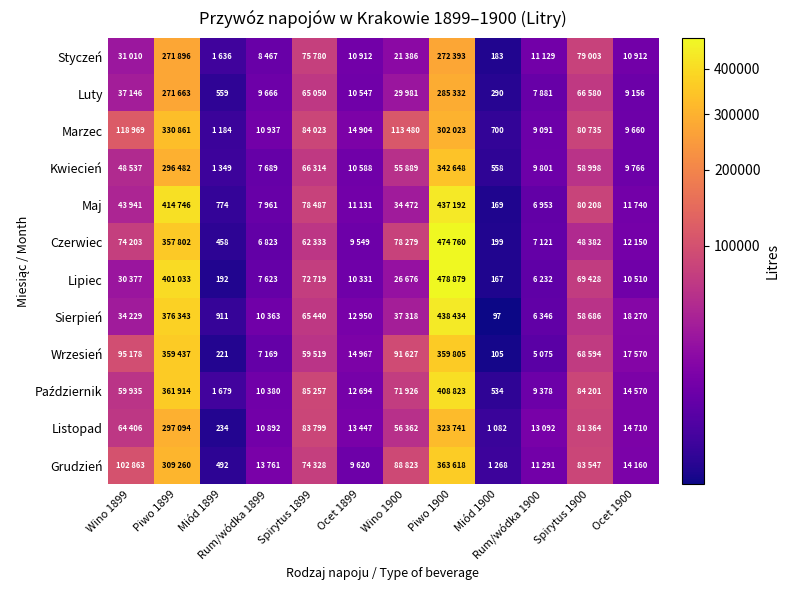

At how many categories does at least one series exceed 71568?

6